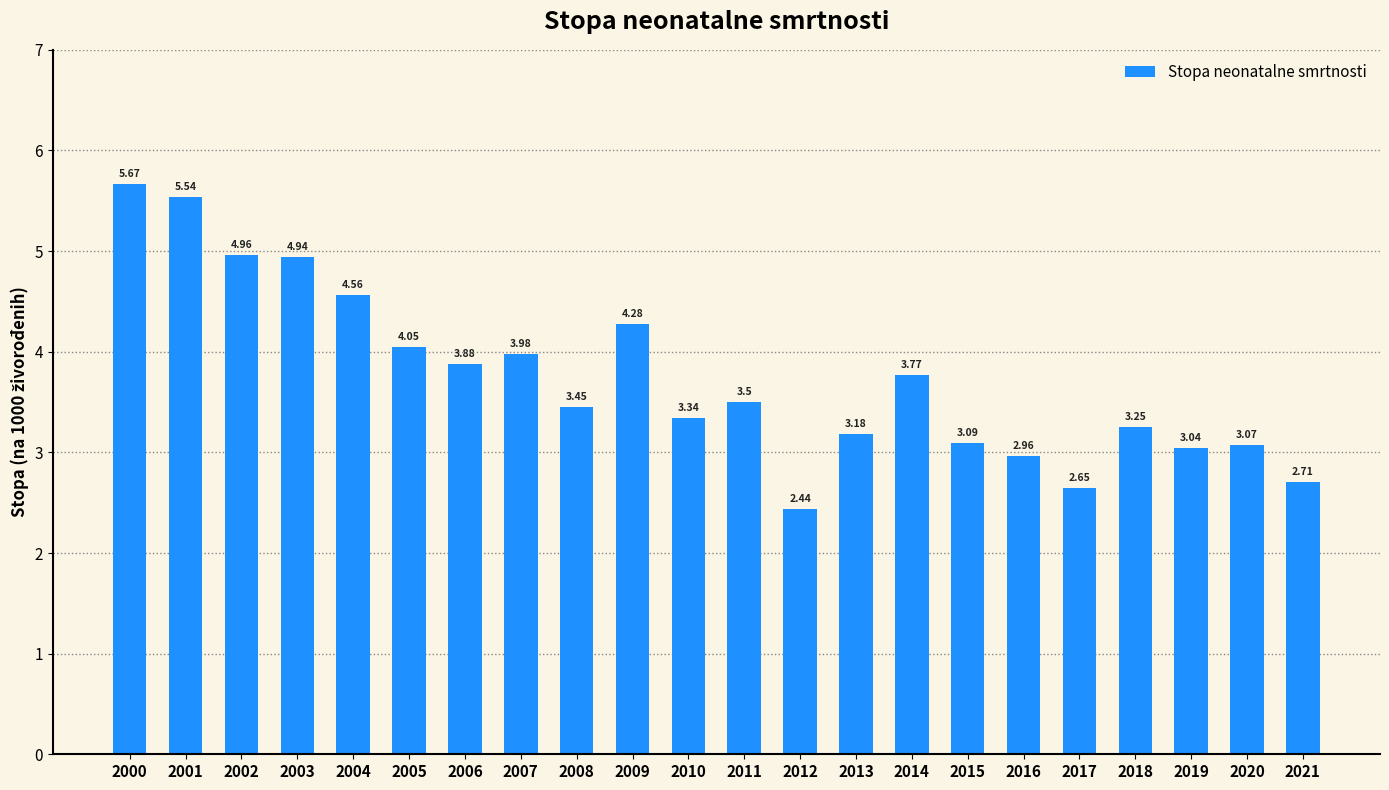

List the labels in order of value, largest first.

2000, 2001, 2002, 2003, 2004, 2009, 2005, 2007, 2006, 2014, 2011, 2008, 2010, 2018, 2013, 2015, 2020, 2019, 2016, 2021, 2017, 2012